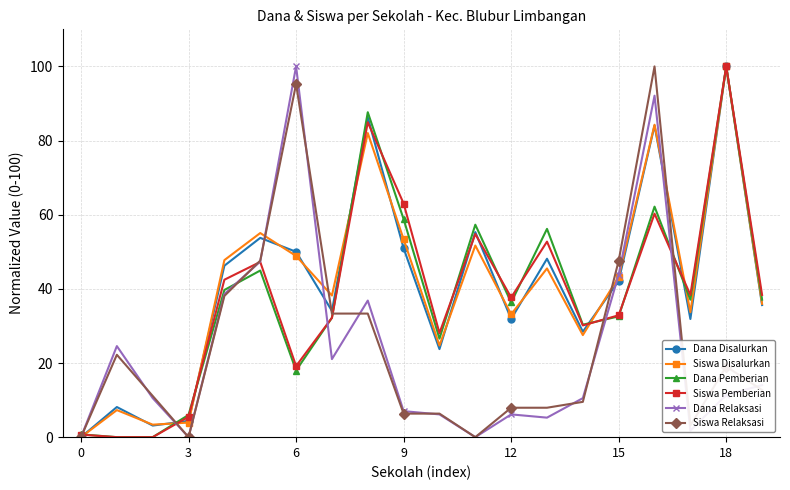

How many data points in Dana Relaksasi are less than 11?

10